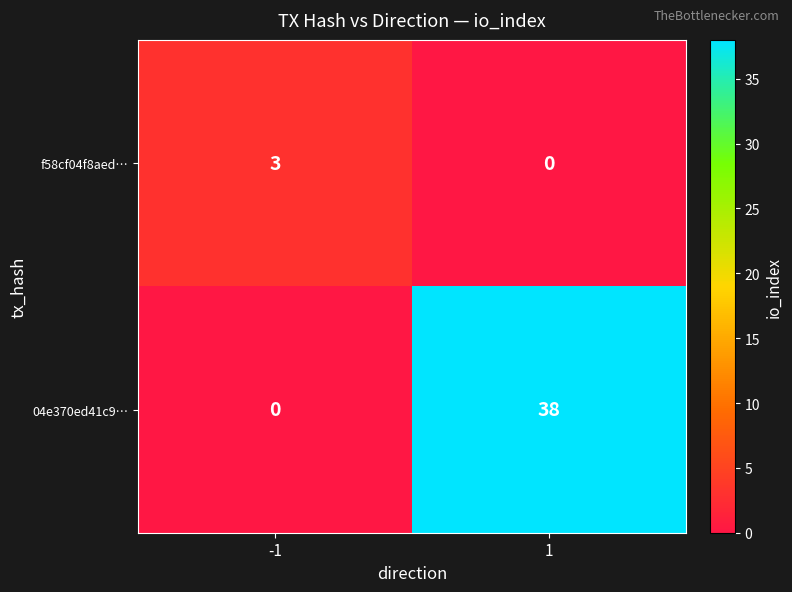

At which category is the sum across all series the highest?

1